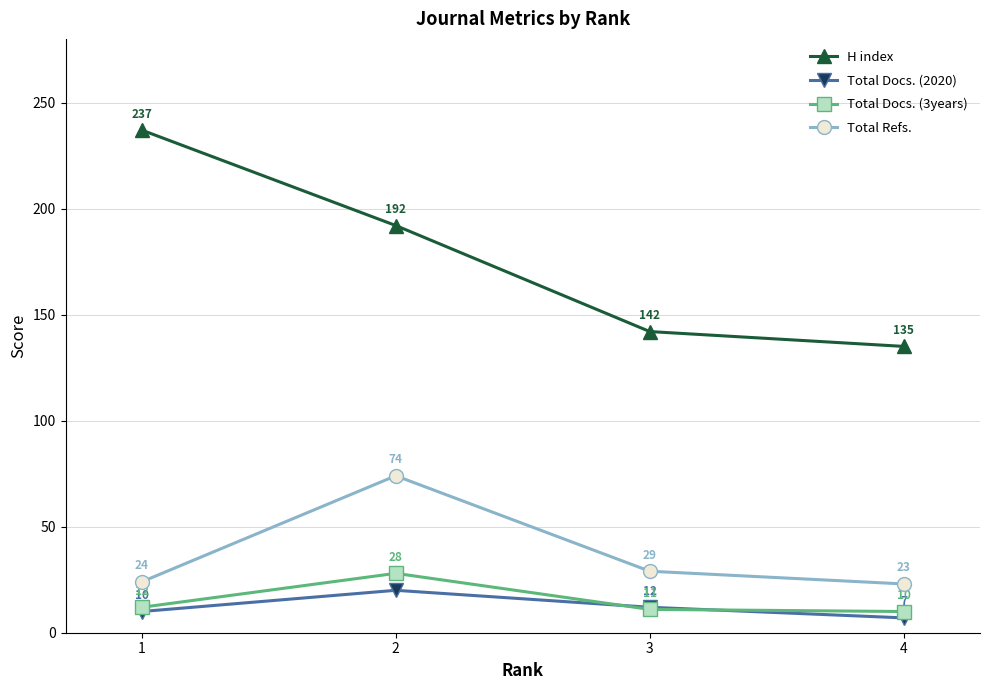

Is it true that Total Docs. (3years) equals 28 at 2?

True